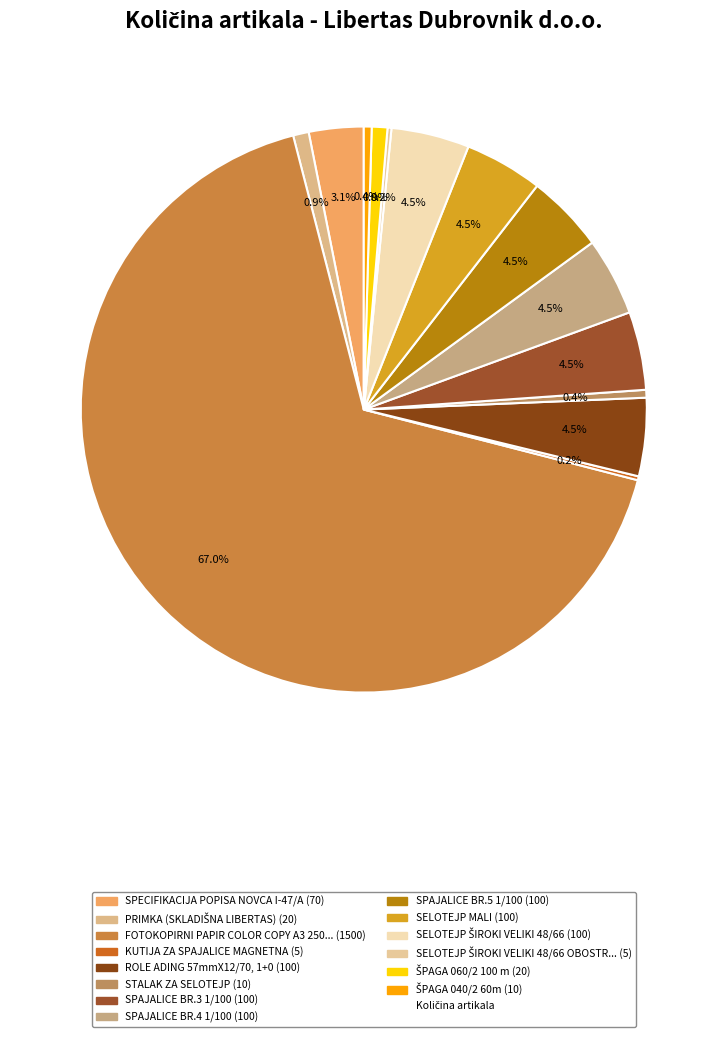

Which slice is the largest?

FOTOKOPIRNI PAPIR COLOR COPY A3 250gr